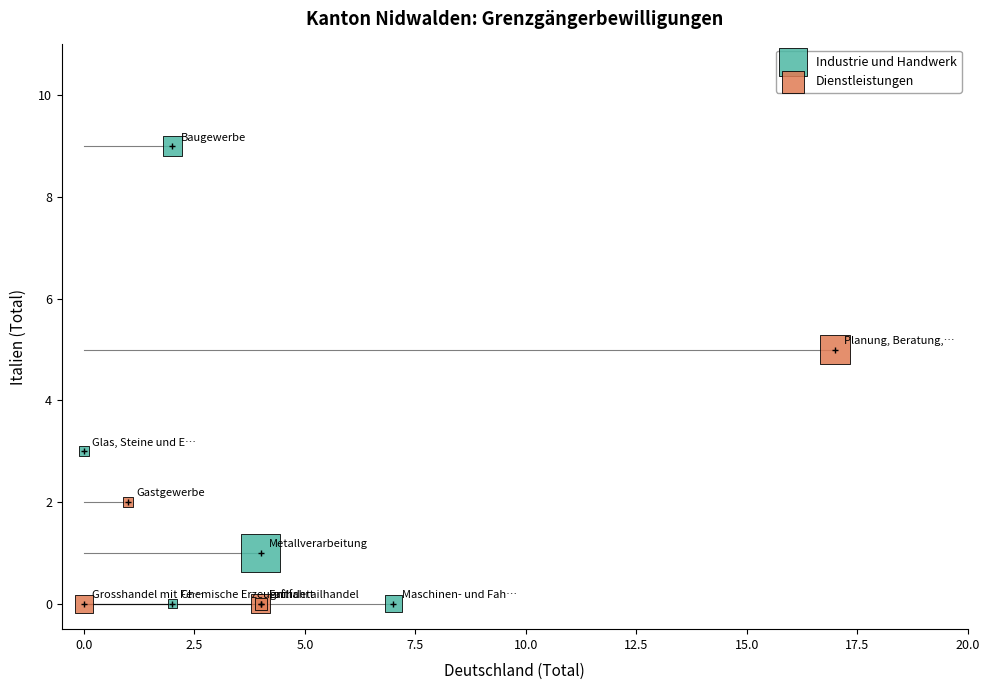

Which series has the widest spread of Y values?

Industrie und Handwerk